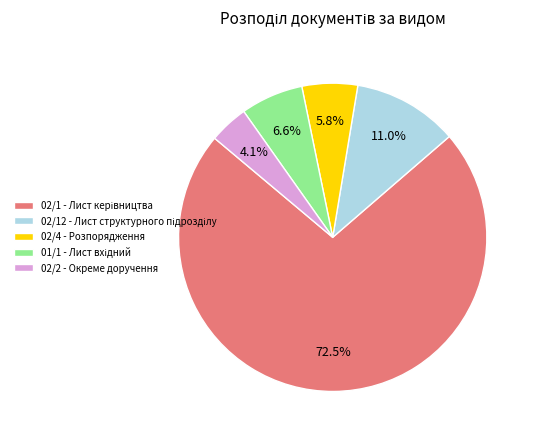

What percentage do 02/2 - Окреме доручення and 02/4 - Розпорядження together represent?

9.9%